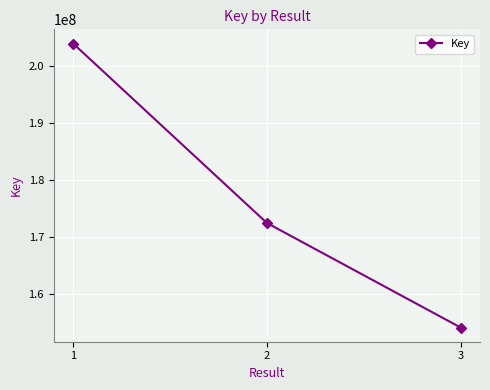

Which has a higher value, 3 or 2?

2